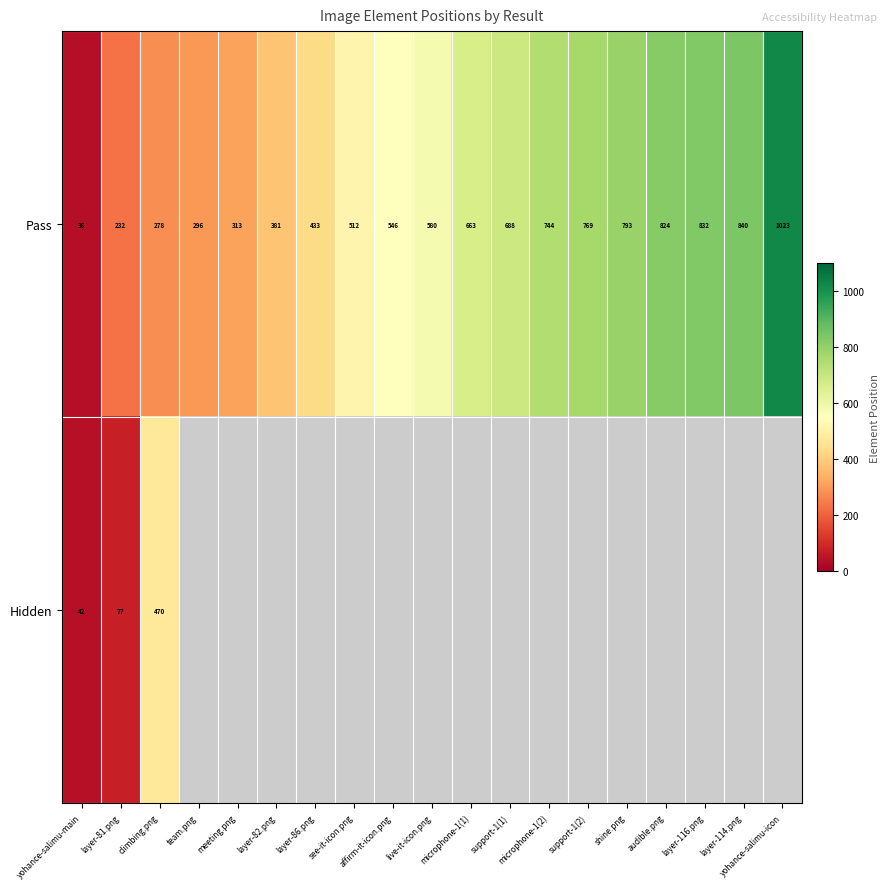

How many distinct data groups are displayed?

2